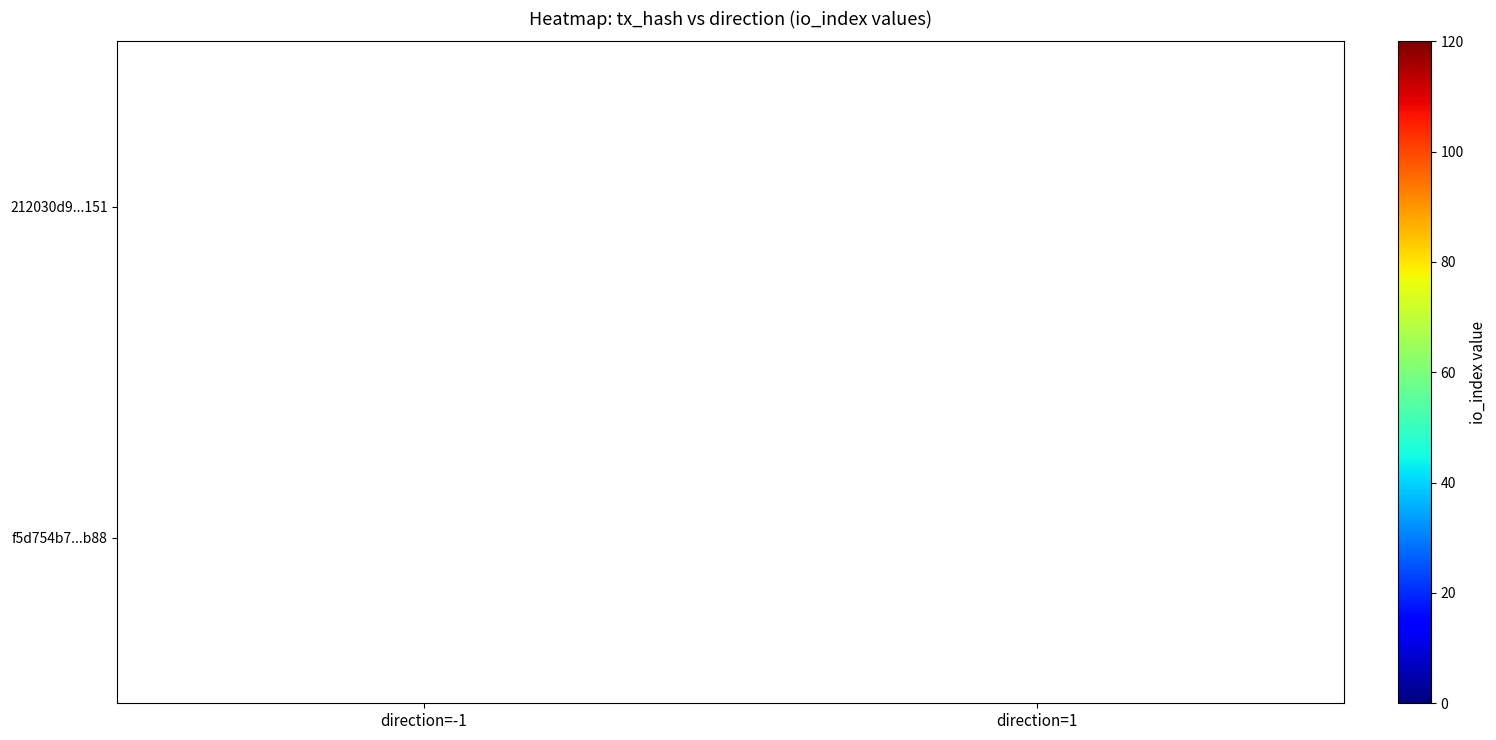

At how many categories does at least one series exceed 49?

1